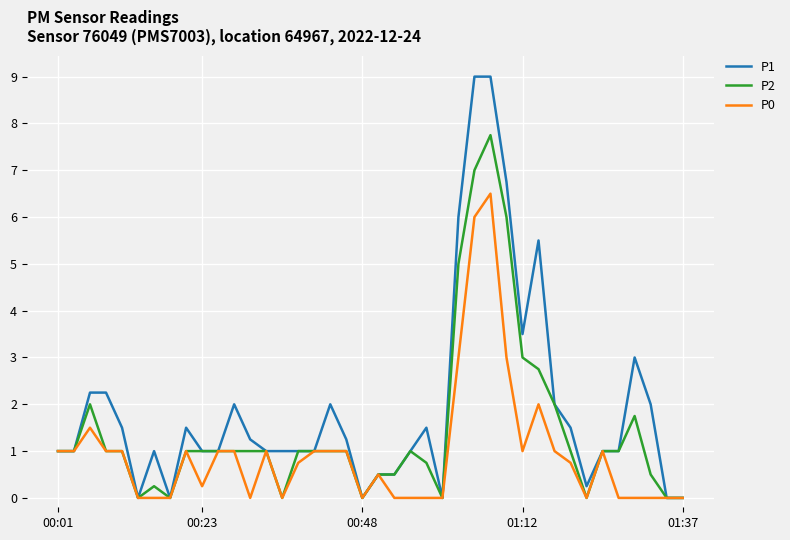

List the series in order of their overall mean, lowest first.

P0, P2, P1